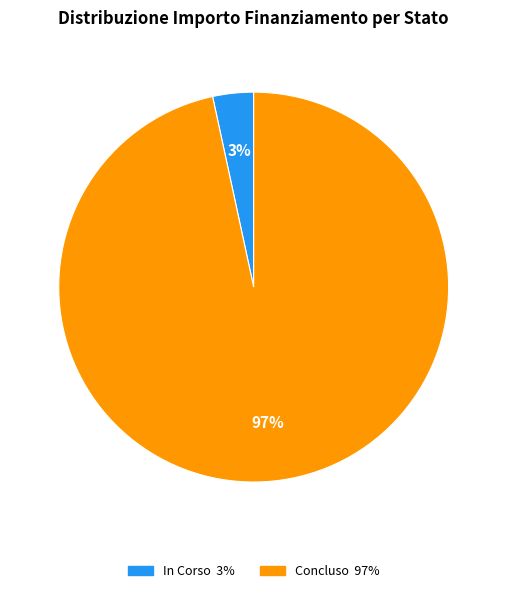

What percentage is the Concluso slice, to the nearest percent?

97%